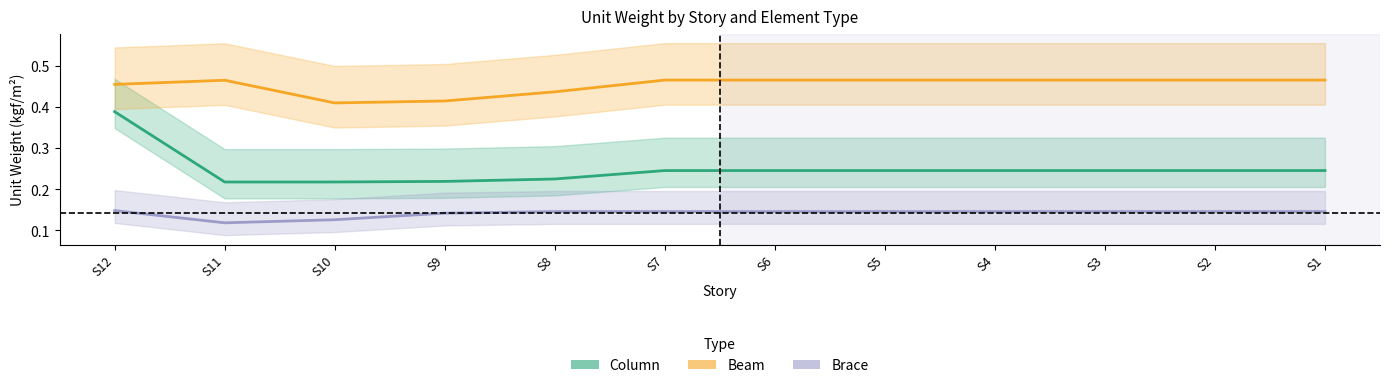

Is the value of Column at S9 greater than the value of Brace at S11?

Yes